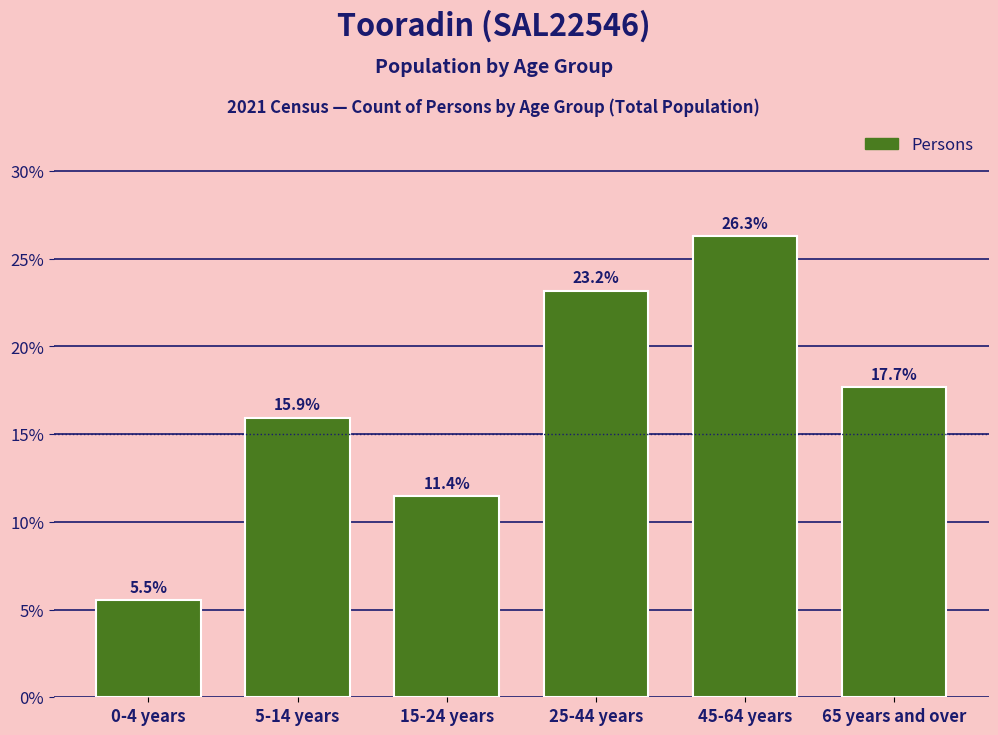

Reading left to right, transcribe all the data shown in this chart.

5.5	15.9	11.4	23.2	26.3	17.7